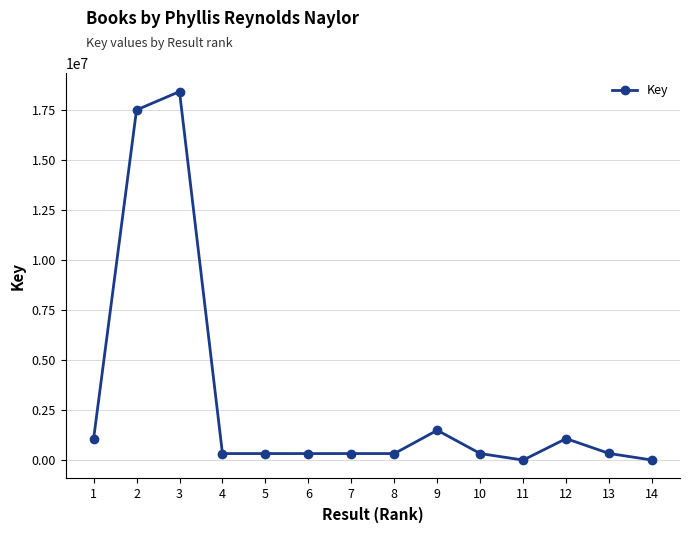

At which category does the chart reach its peak across all series?

3